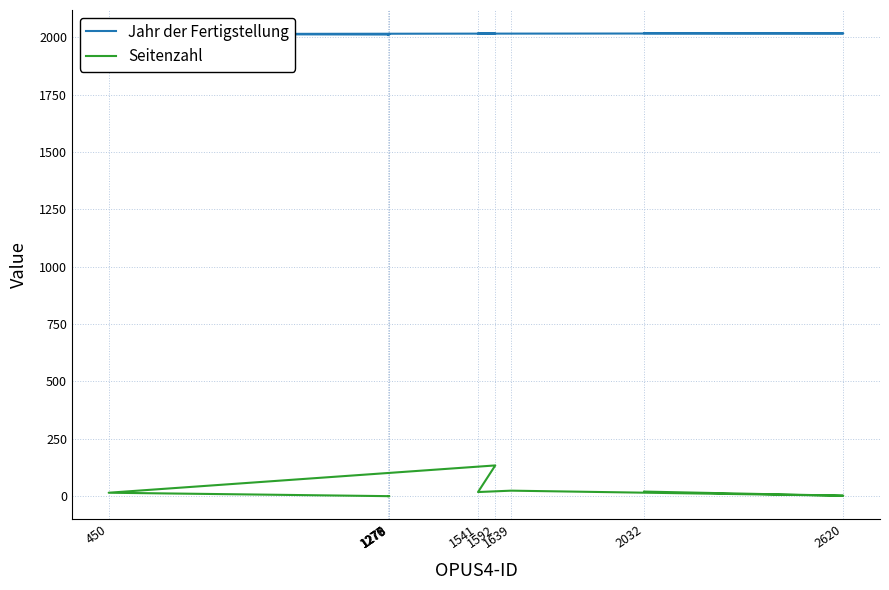

True or false: Jahr der Fertigstellung has more than 1 interior local peaks.

False